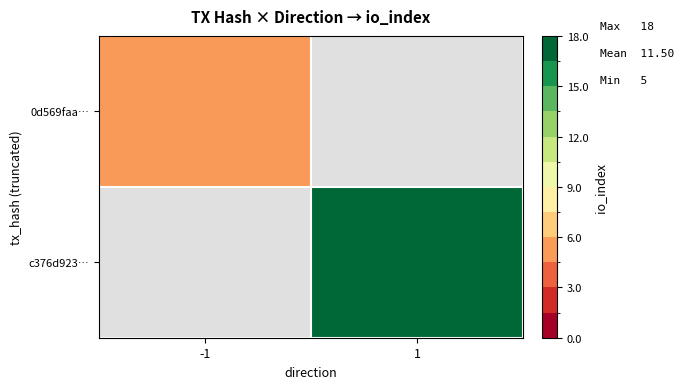

List the labels in order of c376d923… value, largest first.

-1, 1